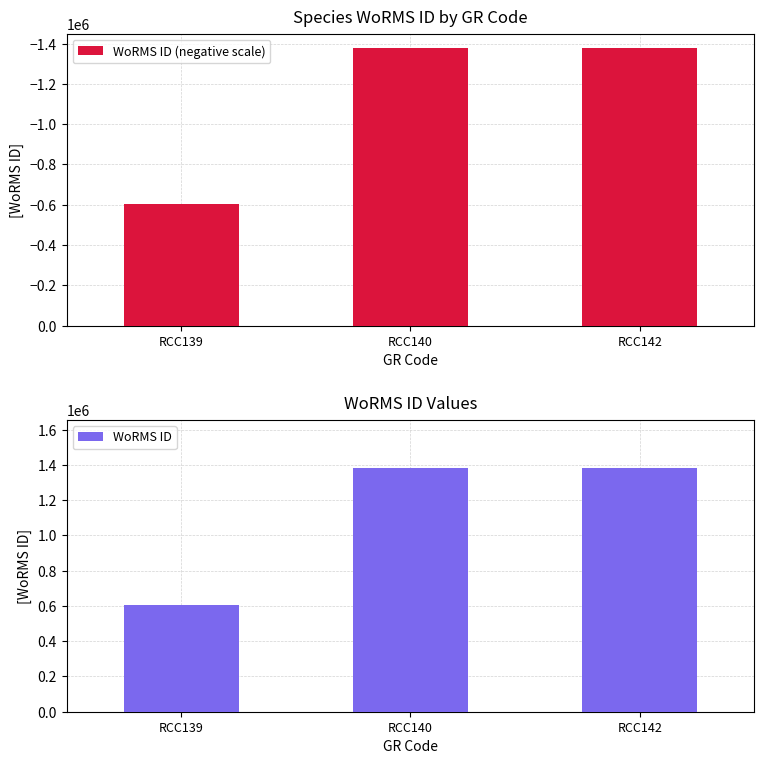

What is the sum of the WoRMS ID values at RCC140 and RCC139?

1983831